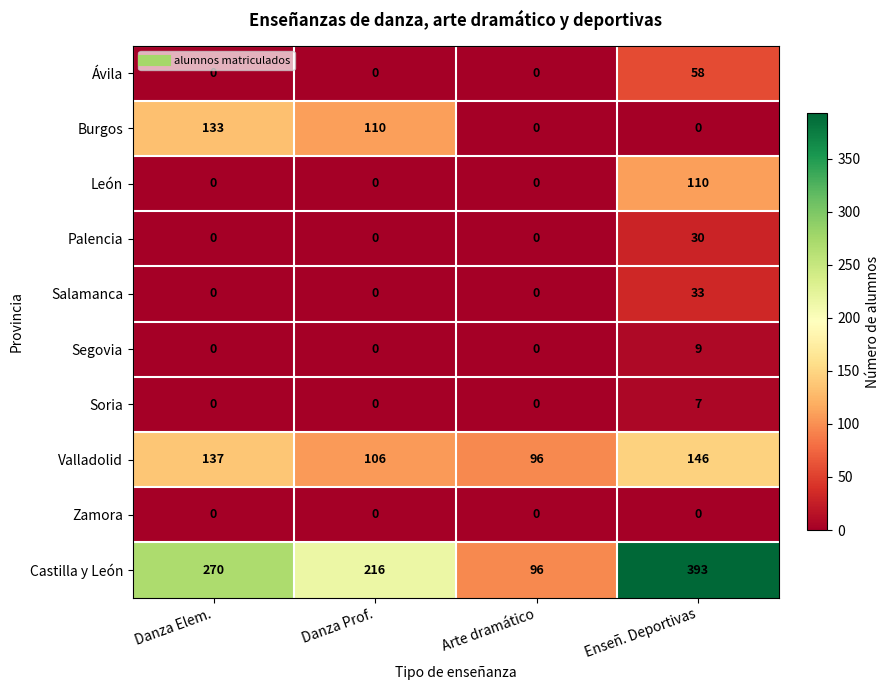

Count the number of data series in this chart.

10